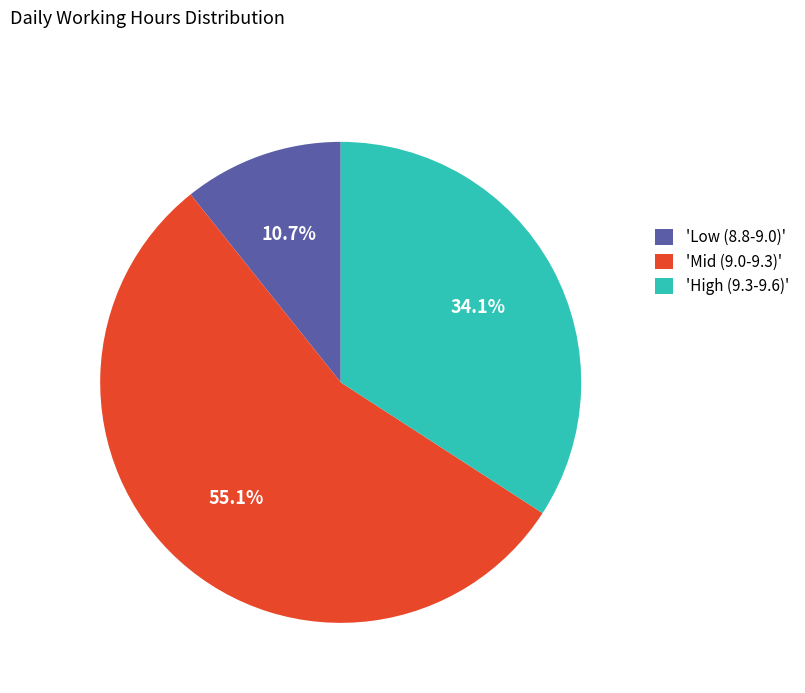

What is the majority slice?

'Mid (9.0-9.3)'